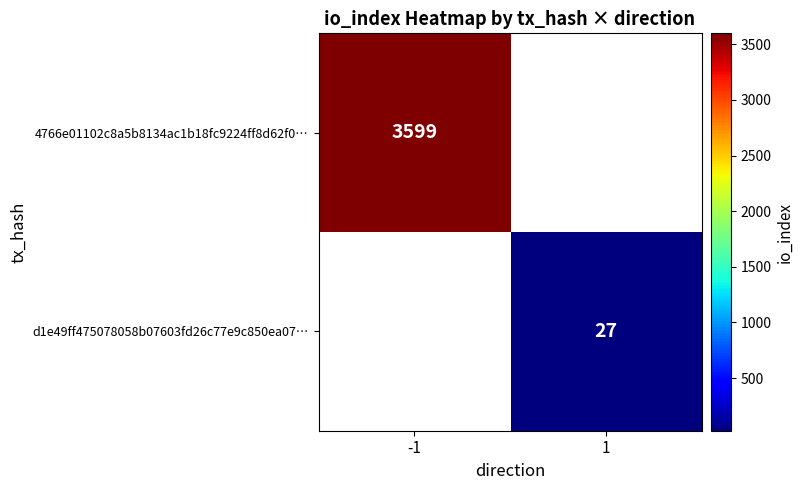

The value of 4766e01102c8a5b8134ac1b18fc9224ff8d62f0… at -1 is 6069. True or false?

False